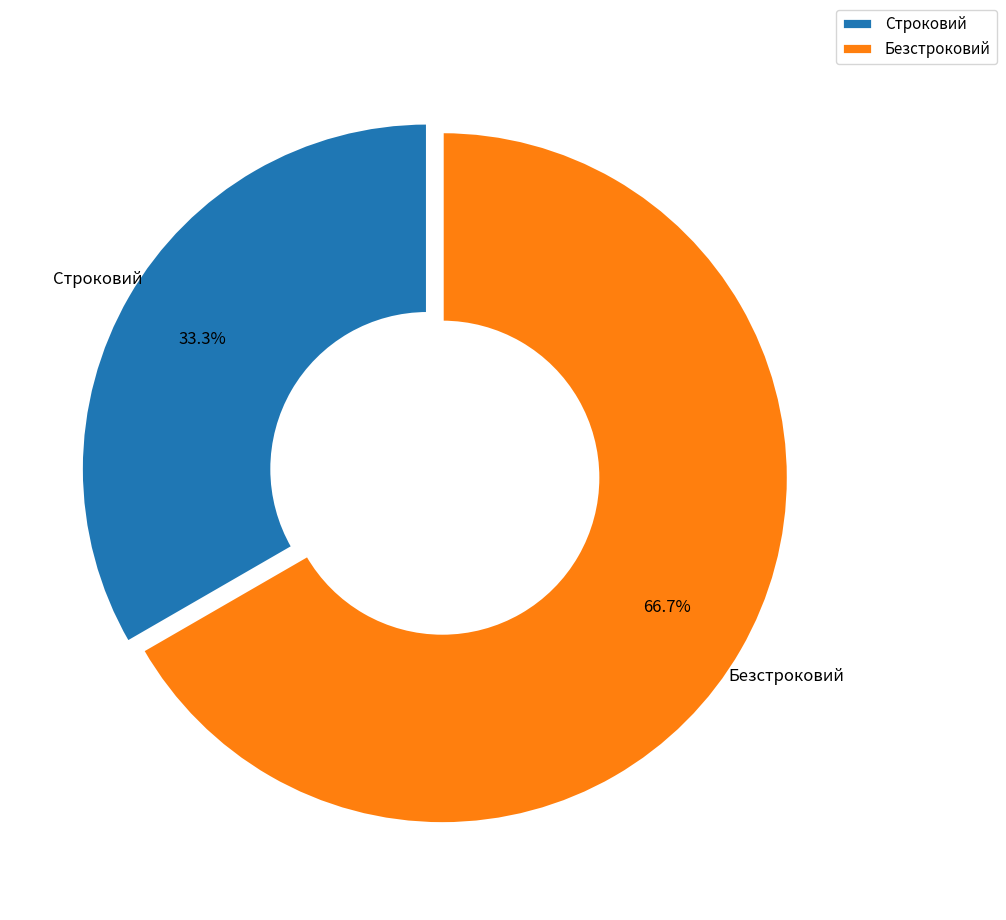

Rank the categories by value from lowest to highest.

Строковий, Безстроковий